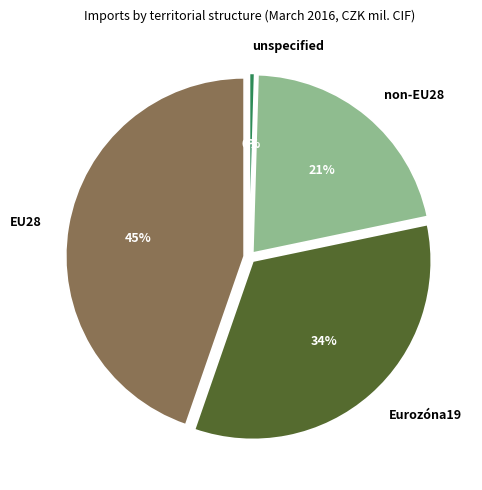

Between non-EU28 and Eurozóna19, which is larger?

Eurozóna19